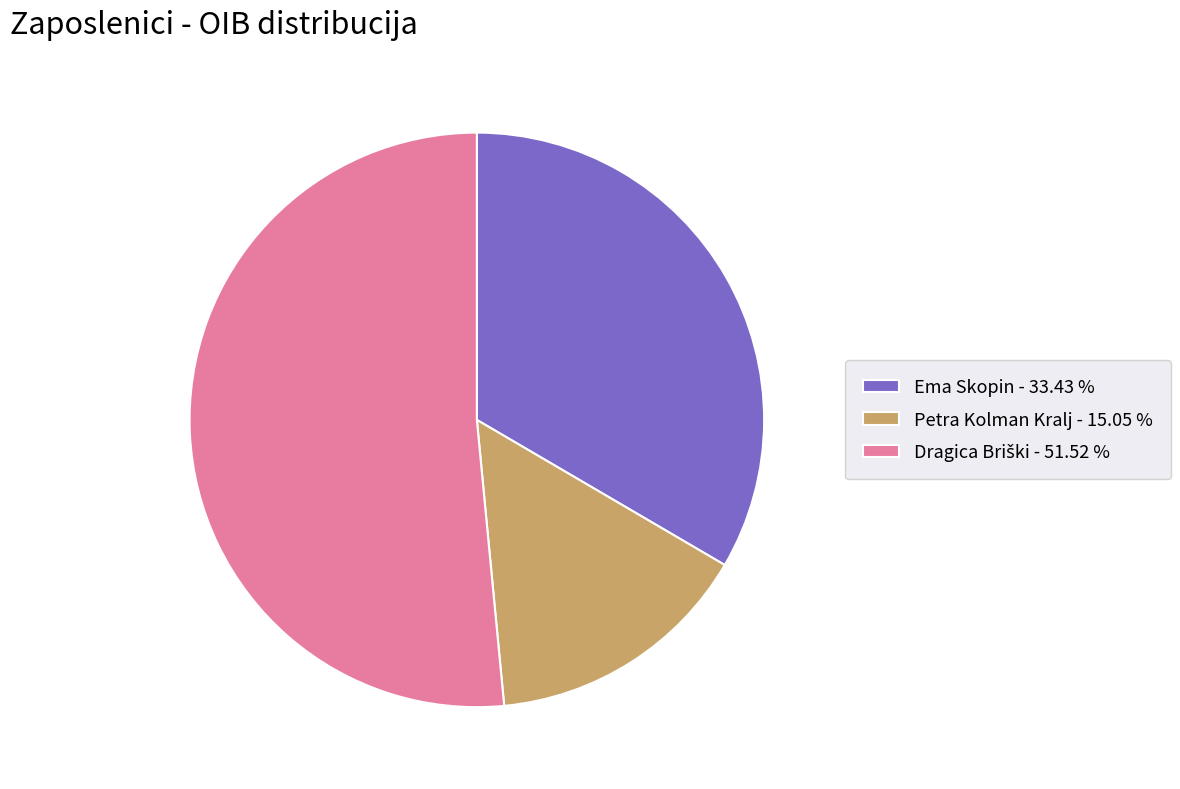

How many segments does this pie chart have?

3